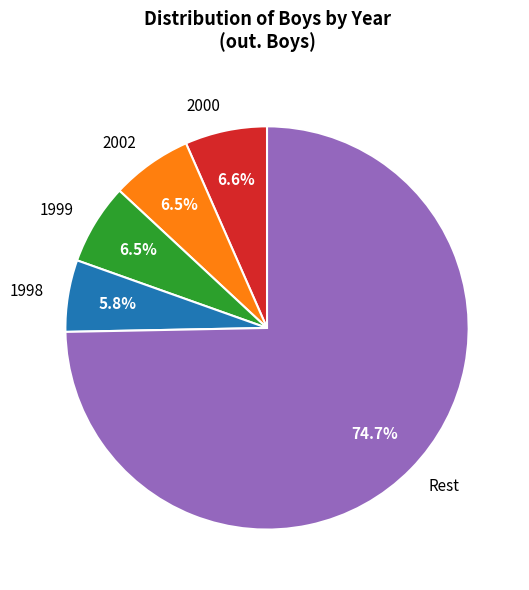

Is there any slice that represents more than half of the pie?

Yes